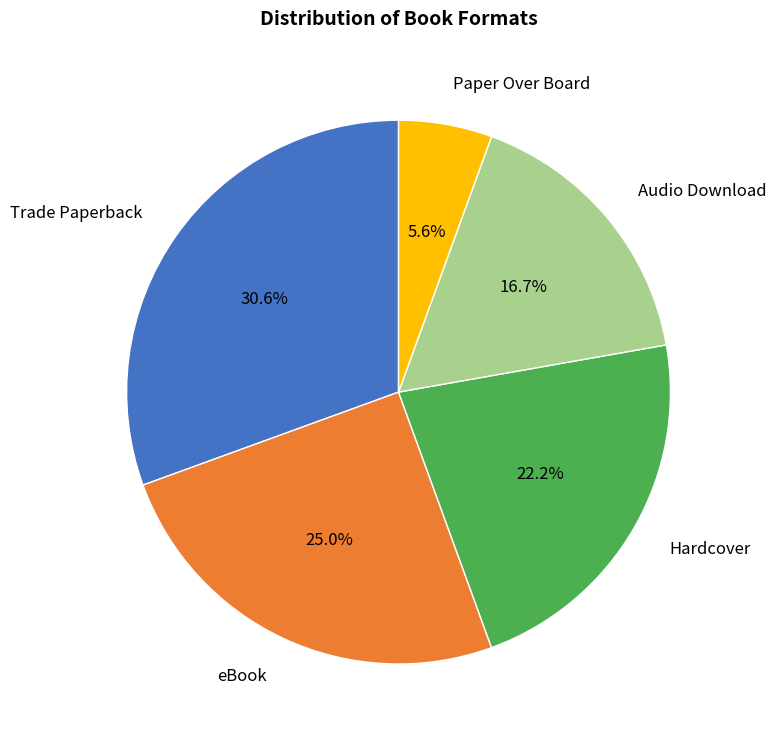

Is there a majority slice in this chart?

No